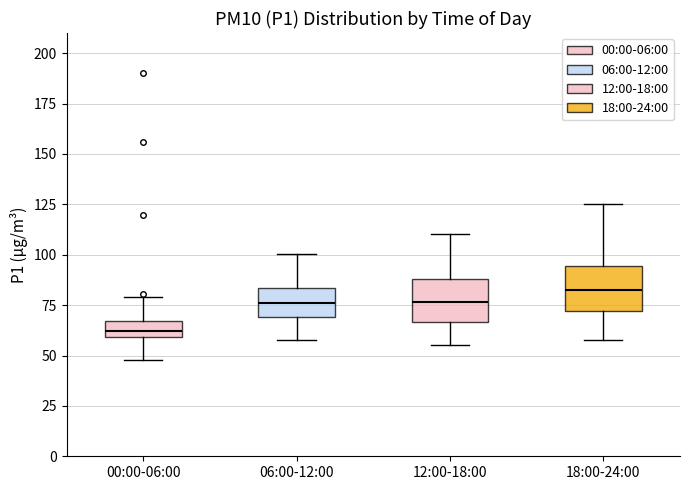

Reading left to right, read every box against the y-axis: the position of its median line, the range the box covers, and the ends of its whiskers. The values are not printed on the chart, so give them approximately, as read against the axis.

00:00-06:00: median 60 (inside the box), box 60 to 65, whiskers 50 to 80
06:00-12:00: median 75, box 70 to 85, whiskers 60 to 100
12:00-18:00: median 75, box 65 to 90, whiskers 55 to 110
18:00-24:00: median 80, box 70 to 95, whiskers 60 to 125